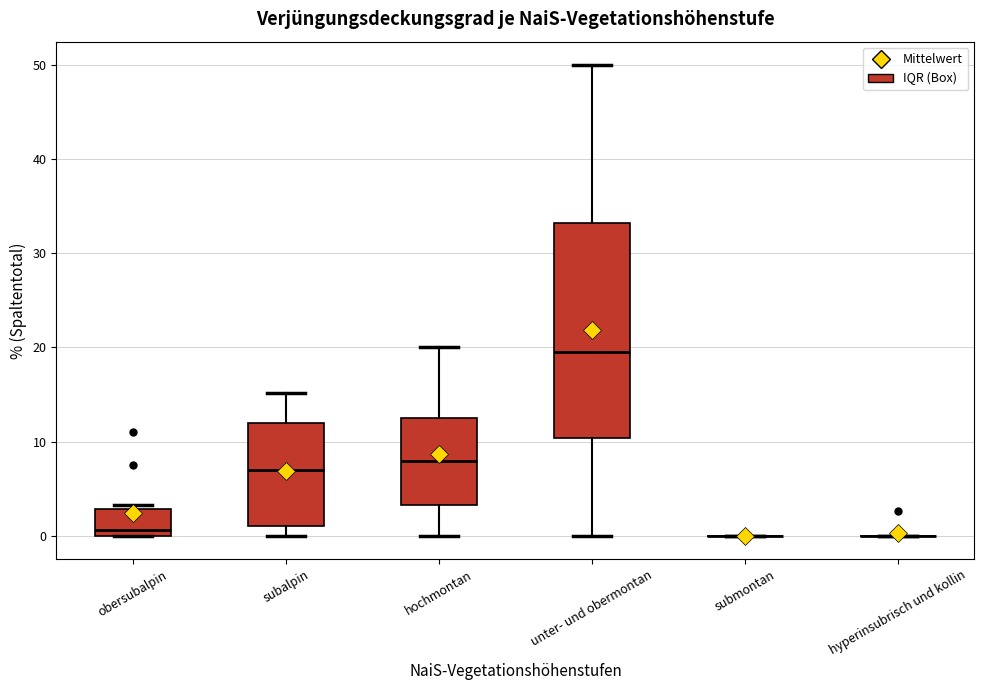

Reading left to right, transcribe this box plot: for each box, give where its median line is, the range the box spans, and where its two whiskers end, as read against the y-axis. The values are not printed on the chart, so give them approximately, as read against the axis.

obersubalpin: median 1, box 0 to 3, whiskers 0 to 3 (just above the box's upper edge)
subalpin: median 7, box 1 to 12, whiskers 0 to 15
hochmontan: median 8, box 3 to 13, whiskers 0 to 20
unter- und obermontan: median 20, box 10 to 33, whiskers 0 to 50
submontan: box collapsed to a line at 0, whiskers 0 to 0
hyperinsubrisch und kollin: box collapsed to a line at 0, whiskers 0 to 0